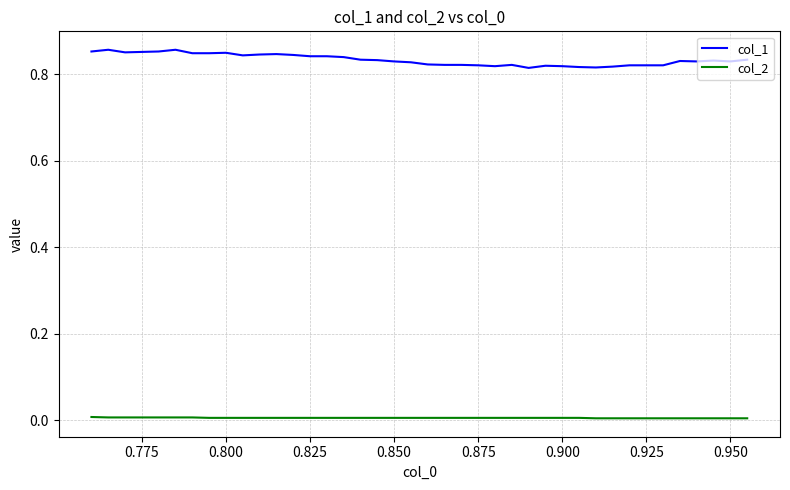

True or false: col_1 and col_2 cross at least once.

False